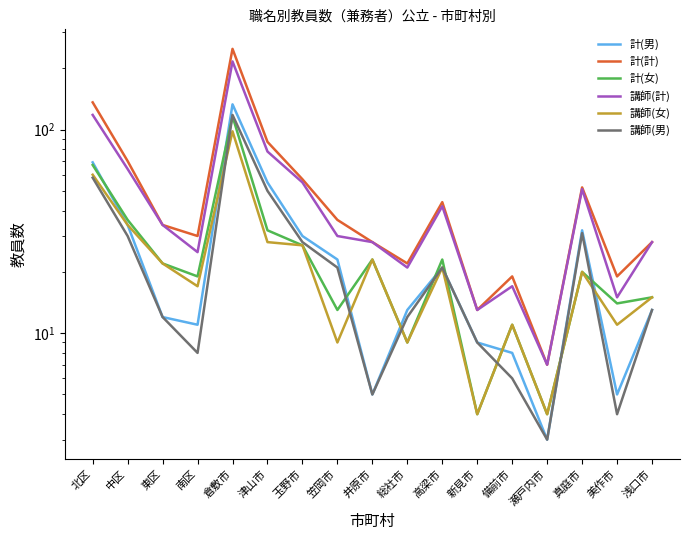

What is the total value across all series at 新見市?

52